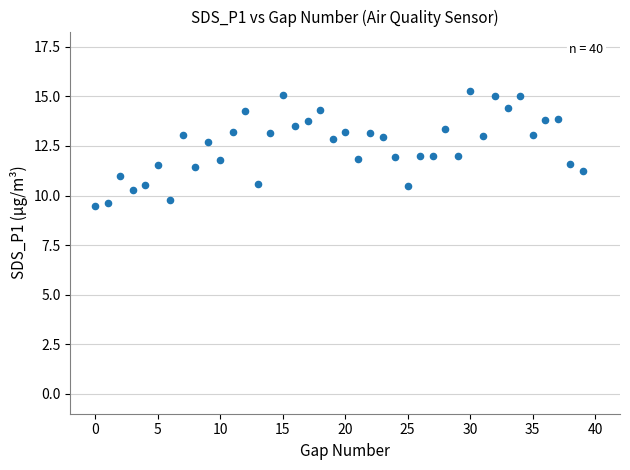

What is the range of Y values (max minus min)?

5.8